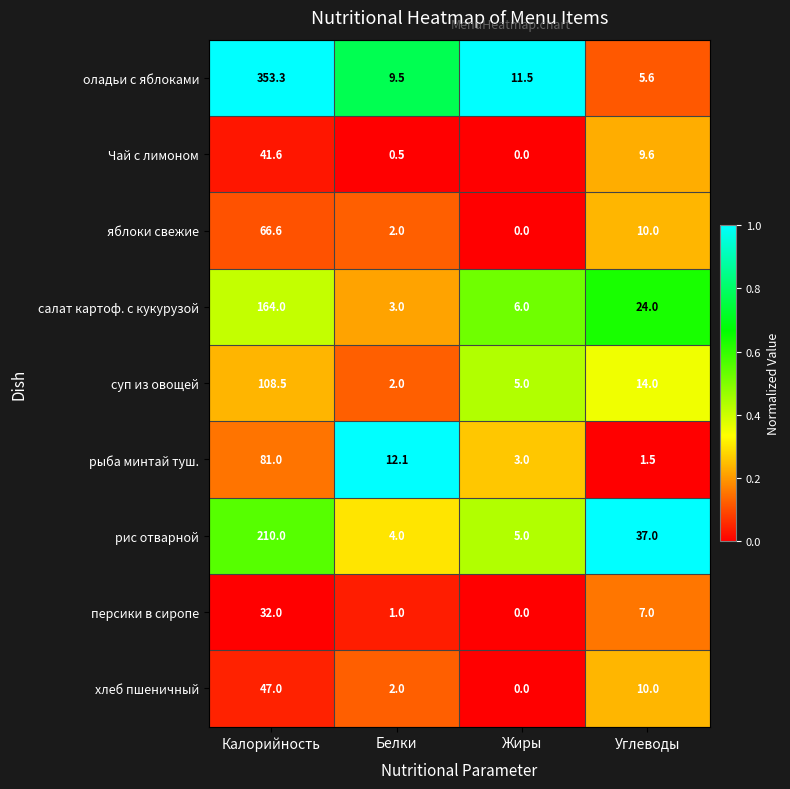

What is the difference between the maximum and minimum values in the яблоки свежие series?

66.6